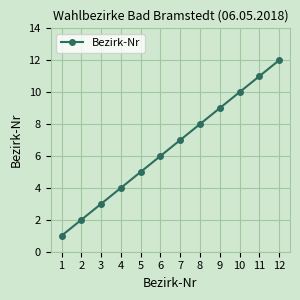

How many values are below 7?

6